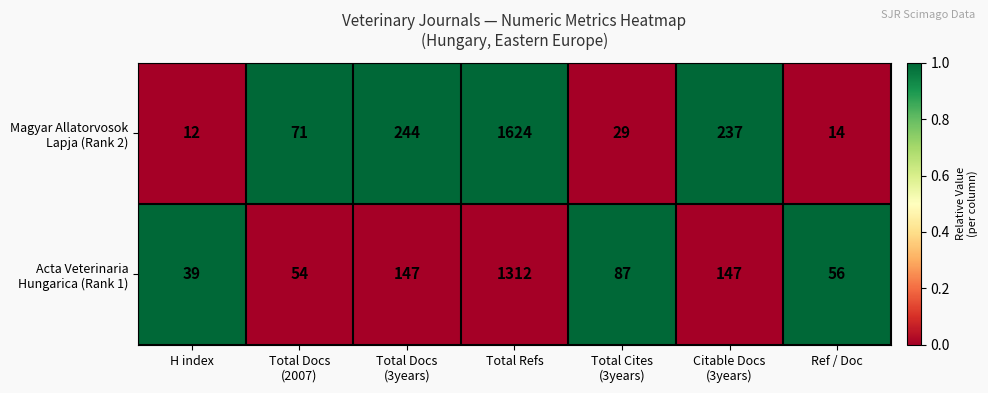

What is the difference between the highest and lowest values at H index?

27